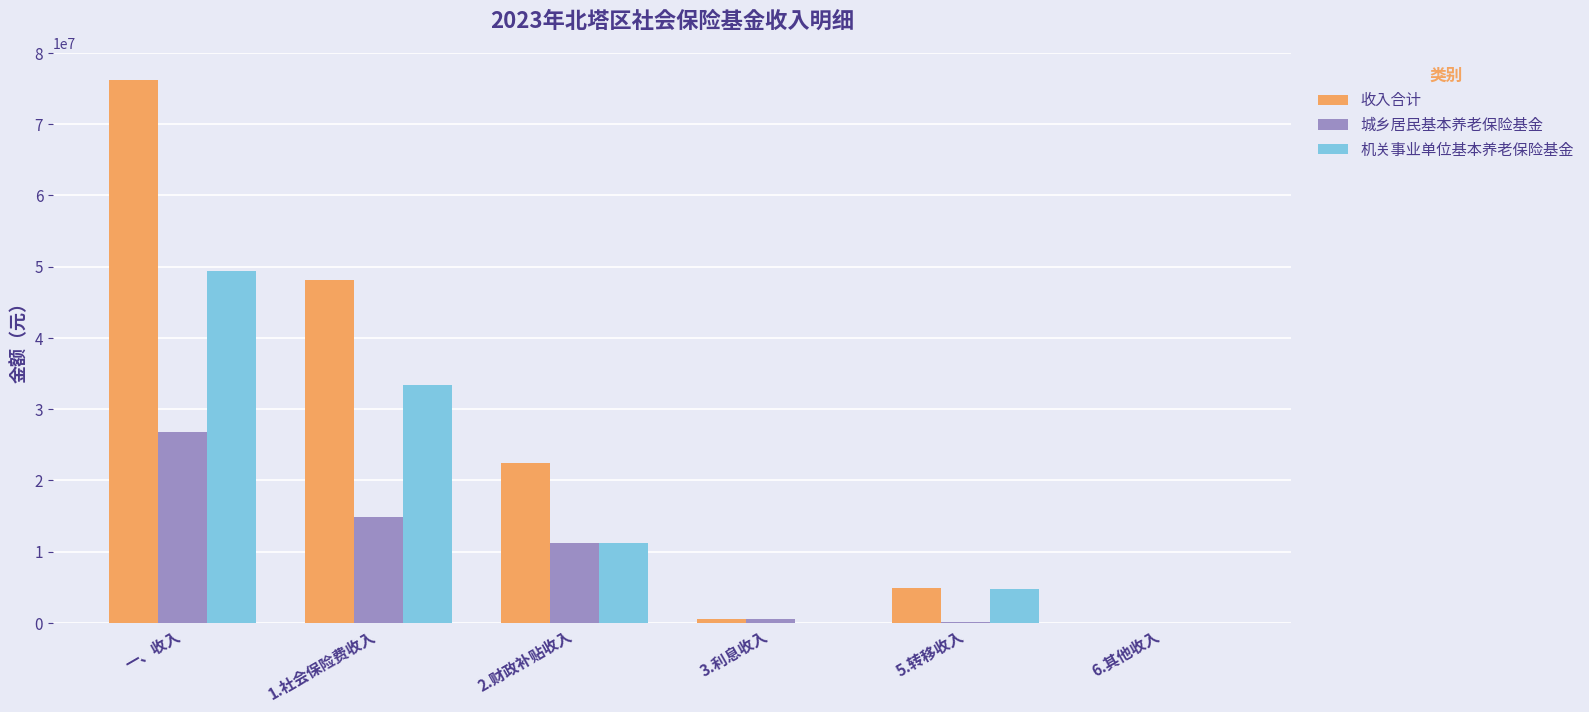

How many categories are shown in the chart?

6